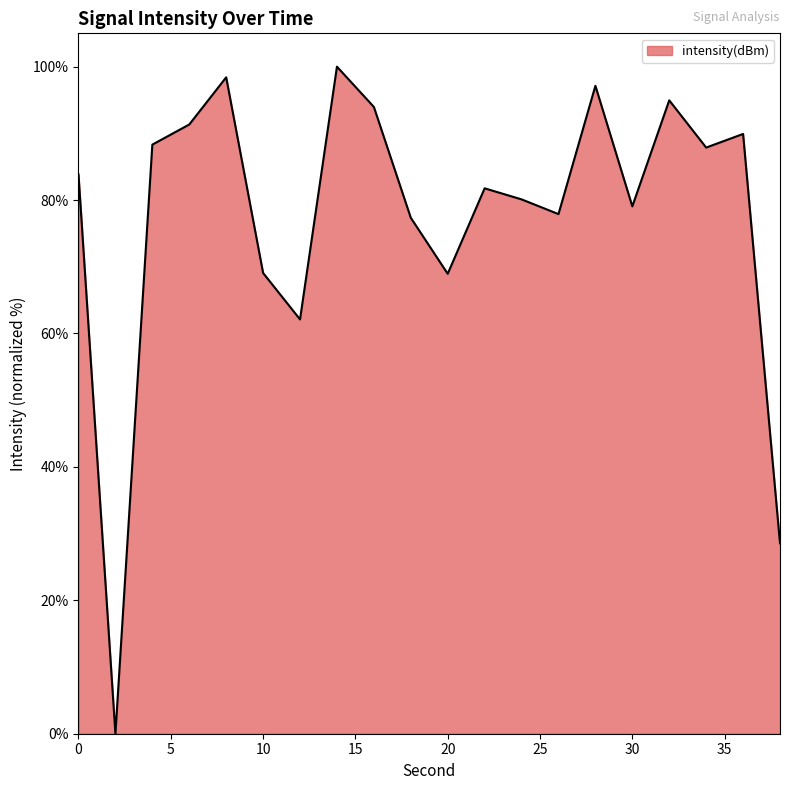

What is the difference between the maximum and minimum values?

100.0